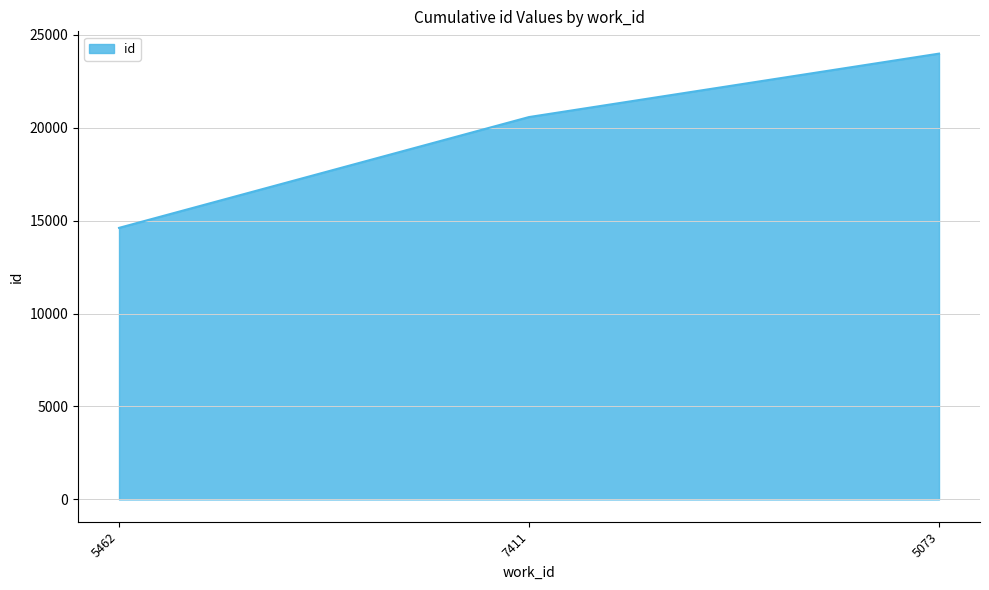

List the labels in order of value, smallest first.

5462, 7411, 5073